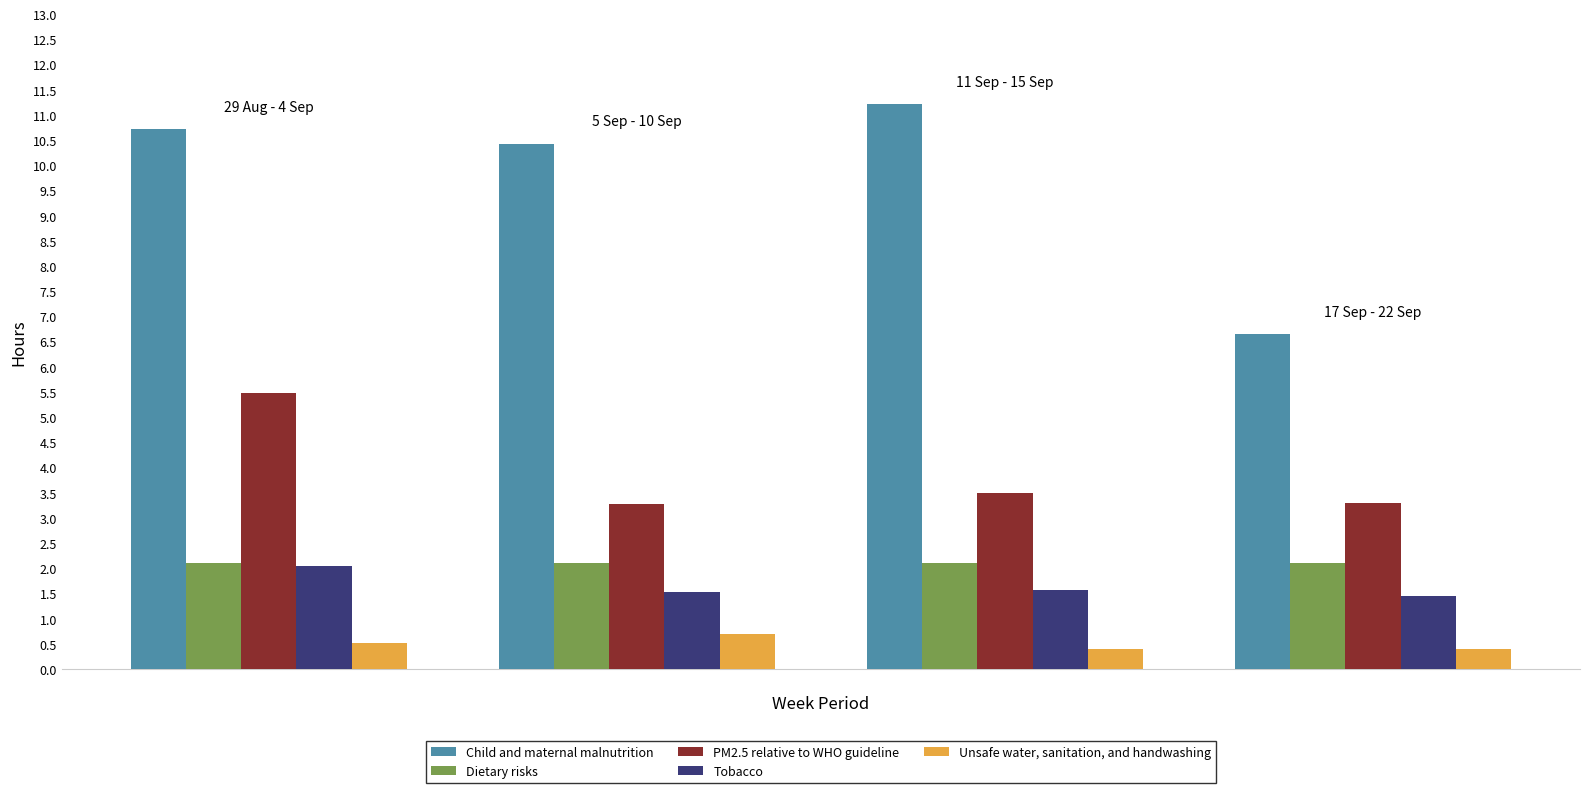

What is the average value of the PM2.5 relative to WHO guideline series?

3.9